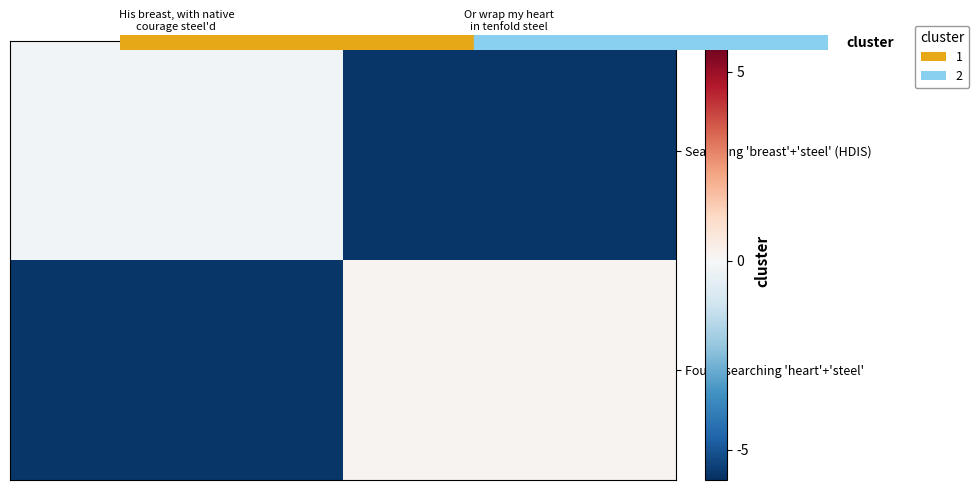

Count the number of categories in the chart.

2